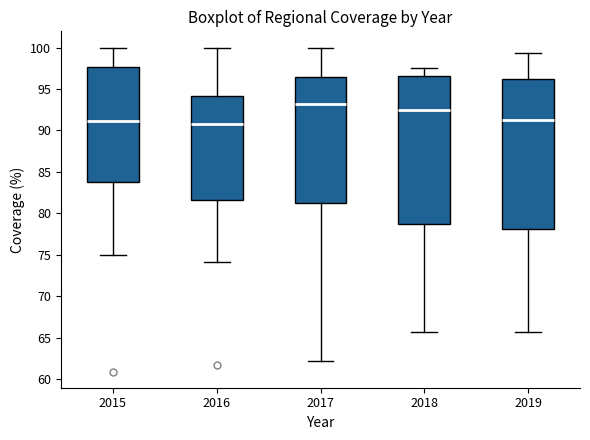

Reading left to right, transcribe this box plot: for each box, give where its median line is, the range the box spans, and where its two whiskers end, as read against the y-axis. The values are not printed on the chart, so give them approximately, as read against the axis.

2015: median 91.0, box 84.0 to 97.5, whiskers 75.0 to 100.0
2016: median 91.0, box 81.5 to 94.0, whiskers 74.0 to 100.0
2017: median 93.0, box 81.5 to 96.5, whiskers 62.0 to 100.0
2018: median 92.5, box 78.5 to 96.5, whiskers 65.5 to 97.5
2019: median 91.0, box 78.0 to 96.0, whiskers 65.5 to 99.5